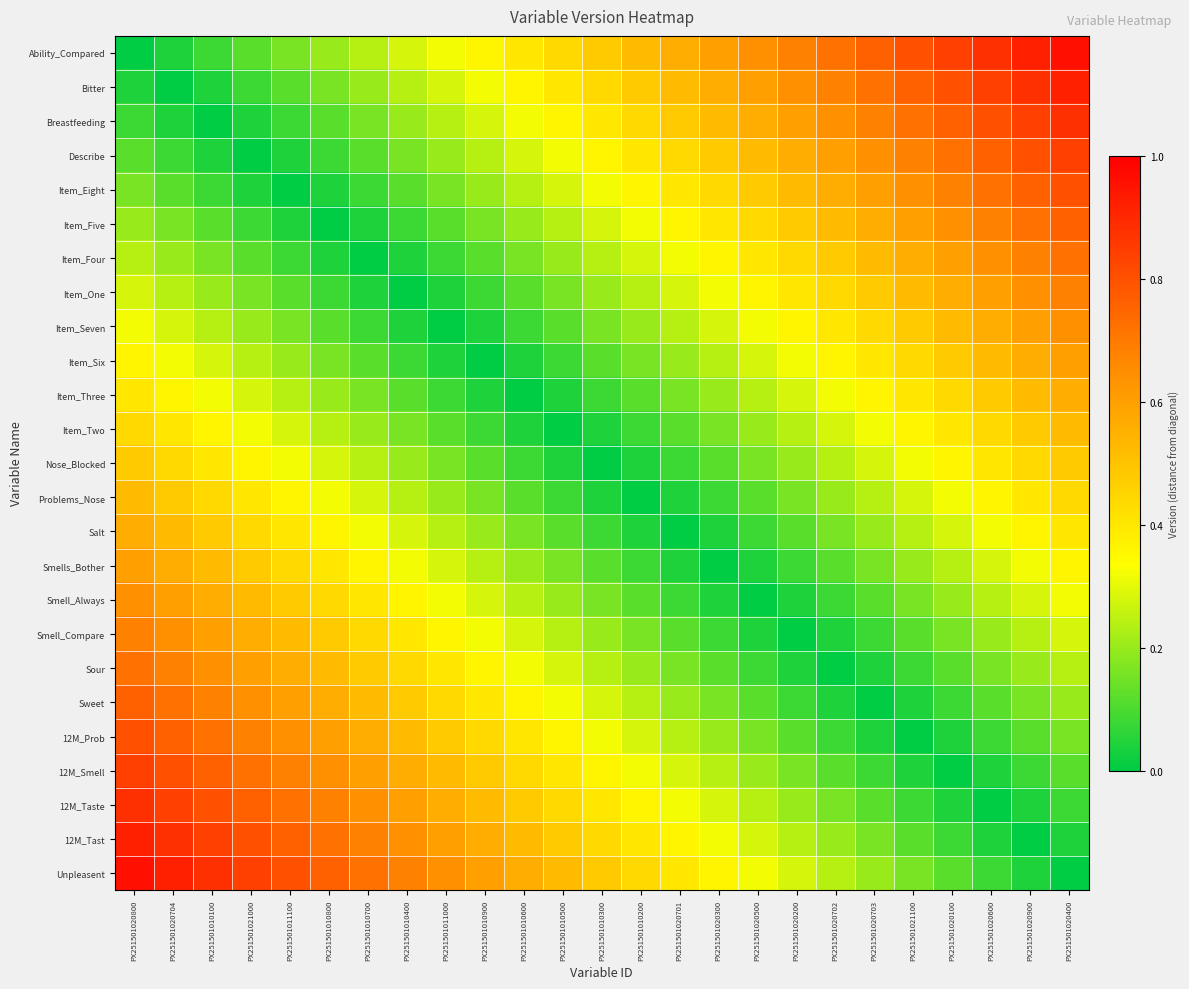

Reading left to right, transcribe all the data shown in this chart.

Ability_Compared: PX251501020800=0.0	PX251501020704=0.0	PX251501010100=0.1	PX251501021000=0.1	PX251501011100=0.2	PX251501010800=0.2	PX251501010700=0.2	PX251501010400=0.3	PX251501011000=0.3	PX251501010900=0.4	PX251501010600=0.4	PX251501010500=0.4	PX251501010300=0.5	PX251501010200=0.5	PX251501020701=0.6	PX251501020300=0.6	PX251501020500=0.6	PX251501020200=0.7	PX251501020702=0.7	PX251501020703=0.8	PX251501021100=0.8	PX251501020100=0.8	PX251501020600=0.9	PX251501020900=0.9	PX251501020400=1.0
Bitter: PX251501020800=0.0	PX251501020704=0.0	PX251501010100=0.0	PX251501021000=0.1	PX251501011100=0.1	PX251501010800=0.2	PX251501010700=0.2	PX251501010400=0.2	PX251501011000=0.3	PX251501010900=0.3	PX251501010600=0.4	PX251501010500=0.4	PX251501010300=0.4	PX251501010200=0.5	PX251501020701=0.5	PX251501020300=0.6	PX251501020500=0.6	PX251501020200=0.6	PX251501020702=0.7	PX251501020703=0.7	PX251501021100=0.8	PX251501020100=0.8	PX251501020600=0.8	PX251501020900=0.9	PX251501020400=0.9
Breastfeeding: PX251501020800=0.1	PX251501020704=0.0	PX251501010100=0.0	PX251501021000=0.0	PX251501011100=0.1	PX251501010800=0.1	PX251501010700=0.2	PX251501010400=0.2	PX251501011000=0.2	PX251501010900=0.3	PX251501010600=0.3	PX251501010500=0.4	PX251501010300=0.4	PX251501010200=0.4	PX251501020701=0.5	PX251501020300=0.5	PX251501020500=0.6	PX251501020200=0.6	PX251501020702=0.6	PX251501020703=0.7	PX251501021100=0.7	PX251501020100=0.8	PX251501020600=0.8	PX251501020900=0.8	PX251501020400=0.9
Describe: PX251501020800=0.1	PX251501020704=0.1	PX251501010100=0.0	PX251501021000=0.0	PX251501011100=0.0	PX251501010800=0.1	PX251501010700=0.1	PX251501010400=0.2	PX251501011000=0.2	PX251501010900=0.2	PX251501010600=0.3	PX251501010500=0.3	PX251501010300=0.4	PX251501010200=0.4	PX251501020701=0.4	PX251501020300=0.5	PX251501020500=0.5	PX251501020200=0.6	PX251501020702=0.6	PX251501020703=0.6	PX251501021100=0.7	PX251501020100=0.7	PX251501020600=0.8	PX251501020900=0.8	PX251501020400=0.8
Item_Eight: PX251501020800=0.2	PX251501020704=0.1	PX251501010100=0.1	PX251501021000=0.0	PX251501011100=0.0	PX251501010800=0.0	PX251501010700=0.1	PX251501010400=0.1	PX251501011000=0.2	PX251501010900=0.2	PX251501010600=0.2	PX251501010500=0.3	PX251501010300=0.3	PX251501010200=0.4	PX251501020701=0.4	PX251501020300=0.4	PX251501020500=0.5	PX251501020200=0.5	PX251501020702=0.6	PX251501020703=0.6	PX251501021100=0.6	PX251501020100=0.7	PX251501020600=0.7	PX251501020900=0.8	PX251501020400=0.8
Item_Five: PX251501020800=0.2	PX251501020704=0.2	PX251501010100=0.1	PX251501021000=0.1	PX251501011100=0.0	PX251501010800=0.0	PX251501010700=0.0	PX251501010400=0.1	PX251501011000=0.1	PX251501010900=0.2	PX251501010600=0.2	PX251501010500=0.2	PX251501010300=0.3	PX251501010200=0.3	PX251501020701=0.4	PX251501020300=0.4	PX251501020500=0.4	PX251501020200=0.5	PX251501020702=0.5	PX251501020703=0.6	PX251501021100=0.6	PX251501020100=0.6	PX251501020600=0.7	PX251501020900=0.7	PX251501020400=0.8
Item_Four: PX251501020800=0.2	PX251501020704=0.2	PX251501010100=0.2	PX251501021000=0.1	PX251501011100=0.1	PX251501010800=0.0	PX251501010700=0.0	PX251501010400=0.0	PX251501011000=0.1	PX251501010900=0.1	PX251501010600=0.2	PX251501010500=0.2	PX251501010300=0.2	PX251501010200=0.3	PX251501020701=0.3	PX251501020300=0.4	PX251501020500=0.4	PX251501020200=0.4	PX251501020702=0.5	PX251501020703=0.5	PX251501021100=0.6	PX251501020100=0.6	PX251501020600=0.6	PX251501020900=0.7	PX251501020400=0.7
Item_One: PX251501020800=0.3	PX251501020704=0.2	PX251501010100=0.2	PX251501021000=0.2	PX251501011100=0.1	PX251501010800=0.1	PX251501010700=0.0	PX251501010400=0.0	PX251501011000=0.0	PX251501010900=0.1	PX251501010600=0.1	PX251501010500=0.2	PX251501010300=0.2	PX251501010200=0.2	PX251501020701=0.3	PX251501020300=0.3	PX251501020500=0.4	PX251501020200=0.4	PX251501020702=0.4	PX251501020703=0.5	PX251501021100=0.5	PX251501020100=0.6	PX251501020600=0.6	PX251501020900=0.6	PX251501020400=0.7
Item_Seven: PX251501020800=0.3	PX251501020704=0.3	PX251501010100=0.2	PX251501021000=0.2	PX251501011100=0.2	PX251501010800=0.1	PX251501010700=0.1	PX251501010400=0.0	PX251501011000=0.0	PX251501010900=0.0	PX251501010600=0.1	PX251501010500=0.1	PX251501010300=0.2	PX251501010200=0.2	PX251501020701=0.2	PX251501020300=0.3	PX251501020500=0.3	PX251501020200=0.4	PX251501020702=0.4	PX251501020703=0.4	PX251501021100=0.5	PX251501020100=0.5	PX251501020600=0.6	PX251501020900=0.6	PX251501020400=0.6
Item_Six: PX251501020800=0.4	PX251501020704=0.3	PX251501010100=0.3	PX251501021000=0.2	PX251501011100=0.2	PX251501010800=0.2	PX251501010700=0.1	PX251501010400=0.1	PX251501011000=0.0	PX251501010900=0.0	PX251501010600=0.0	PX251501010500=0.1	PX251501010300=0.1	PX251501010200=0.2	PX251501020701=0.2	PX251501020300=0.2	PX251501020500=0.3	PX251501020200=0.3	PX251501020702=0.4	PX251501020703=0.4	PX251501021100=0.4	PX251501020100=0.5	PX251501020600=0.5	PX251501020900=0.6	PX251501020400=0.6
Item_Three: PX251501020800=0.4	PX251501020704=0.4	PX251501010100=0.3	PX251501021000=0.3	PX251501011100=0.2	PX251501010800=0.2	PX251501010700=0.2	PX251501010400=0.1	PX251501011000=0.1	PX251501010900=0.0	PX251501010600=0.0	PX251501010500=0.0	PX251501010300=0.1	PX251501010200=0.1	PX251501020701=0.2	PX251501020300=0.2	PX251501020500=0.2	PX251501020200=0.3	PX251501020702=0.3	PX251501020703=0.4	PX251501021100=0.4	PX251501020100=0.4	PX251501020600=0.5	PX251501020900=0.5	PX251501020400=0.6
Item_Two: PX251501020800=0.4	PX251501020704=0.4	PX251501010100=0.4	PX251501021000=0.3	PX251501011100=0.3	PX251501010800=0.2	PX251501010700=0.2	PX251501010400=0.2	PX251501011000=0.1	PX251501010900=0.1	PX251501010600=0.0	PX251501010500=0.0	PX251501010300=0.0	PX251501010200=0.1	PX251501020701=0.1	PX251501020300=0.2	PX251501020500=0.2	PX251501020200=0.2	PX251501020702=0.3	PX251501020703=0.3	PX251501021100=0.4	PX251501020100=0.4	PX251501020600=0.4	PX251501020900=0.5	PX251501020400=0.5
Nose_Blocked: PX251501020800=0.5	PX251501020704=0.4	PX251501010100=0.4	PX251501021000=0.4	PX251501011100=0.3	PX251501010800=0.3	PX251501010700=0.2	PX251501010400=0.2	PX251501011000=0.2	PX251501010900=0.1	PX251501010600=0.1	PX251501010500=0.0	PX251501010300=0.0	PX251501010200=0.0	PX251501020701=0.1	PX251501020300=0.1	PX251501020500=0.2	PX251501020200=0.2	PX251501020702=0.2	PX251501020703=0.3	PX251501021100=0.3	PX251501020100=0.4	PX251501020600=0.4	PX251501020900=0.4	PX251501020400=0.5
Problems_Nose: PX251501020800=0.5	PX251501020704=0.5	PX251501010100=0.4	PX251501021000=0.4	PX251501011100=0.4	PX251501010800=0.3	PX251501010700=0.3	PX251501010400=0.2	PX251501011000=0.2	PX251501010900=0.2	PX251501010600=0.1	PX251501010500=0.1	PX251501010300=0.0	PX251501010200=0.0	PX251501020701=0.0	PX251501020300=0.1	PX251501020500=0.1	PX251501020200=0.2	PX251501020702=0.2	PX251501020703=0.2	PX251501021100=0.3	PX251501020100=0.3	PX251501020600=0.4	PX251501020900=0.4	PX251501020400=0.4
Salt: PX251501020800=0.6	PX251501020704=0.5	PX251501010100=0.5	PX251501021000=0.4	PX251501011100=0.4	PX251501010800=0.4	PX251501010700=0.3	PX251501010400=0.3	PX251501011000=0.2	PX251501010900=0.2	PX251501010600=0.2	PX251501010500=0.1	PX251501010300=0.1	PX251501010200=0.0	PX251501020701=0.0	PX251501020300=0.0	PX251501020500=0.1	PX251501020200=0.1	PX251501020702=0.2	PX251501020703=0.2	PX251501021100=0.2	PX251501020100=0.3	PX251501020600=0.3	PX251501020900=0.4	PX251501020400=0.4
Smells_Bother: PX251501020800=0.6	PX251501020704=0.6	PX251501010100=0.5	PX251501021000=0.5	PX251501011100=0.4	PX251501010800=0.4	PX251501010700=0.4	PX251501010400=0.3	PX251501011000=0.3	PX251501010900=0.2	PX251501010600=0.2	PX251501010500=0.2	PX251501010300=0.1	PX251501010200=0.1	PX251501020701=0.0	PX251501020300=0.0	PX251501020500=0.0	PX251501020200=0.1	PX251501020702=0.1	PX251501020703=0.2	PX251501021100=0.2	PX251501020100=0.2	PX251501020600=0.3	PX251501020900=0.3	PX251501020400=0.4
Smell_Always: PX251501020800=0.6	PX251501020704=0.6	PX251501010100=0.6	PX251501021000=0.5	PX251501011100=0.5	PX251501010800=0.4	PX251501010700=0.4	PX251501010400=0.4	PX251501011000=0.3	PX251501010900=0.3	PX251501010600=0.2	PX251501010500=0.2	PX251501010300=0.2	PX251501010200=0.1	PX251501020701=0.1	PX251501020300=0.0	PX251501020500=0.0	PX251501020200=0.0	PX251501020702=0.1	PX251501020703=0.1	PX251501021100=0.2	PX251501020100=0.2	PX251501020600=0.2	PX251501020900=0.3	PX251501020400=0.3
Smell_Compare: PX251501020800=0.7	PX251501020704=0.6	PX251501010100=0.6	PX251501021000=0.6	PX251501011100=0.5	PX251501010800=0.5	PX251501010700=0.4	PX251501010400=0.4	PX251501011000=0.4	PX251501010900=0.3	PX251501010600=0.3	PX251501010500=0.2	PX251501010300=0.2	PX251501010200=0.2	PX251501020701=0.1	PX251501020300=0.1	PX251501020500=0.0	PX251501020200=0.0	PX251501020702=0.0	PX251501020703=0.1	PX251501021100=0.1	PX251501020100=0.2	PX251501020600=0.2	PX251501020900=0.2	PX251501020400=0.3
Sour: PX251501020800=0.7	PX251501020704=0.7	PX251501010100=0.6	PX251501021000=0.6	PX251501011100=0.6	PX251501010800=0.5	PX251501010700=0.5	PX251501010400=0.4	PX251501011000=0.4	PX251501010900=0.4	PX251501010600=0.3	PX251501010500=0.3	PX251501010300=0.2	PX251501010200=0.2	PX251501020701=0.2	PX251501020300=0.1	PX251501020500=0.1	PX251501020200=0.0	PX251501020702=0.0	PX251501020703=0.0	PX251501021100=0.1	PX251501020100=0.1	PX251501020600=0.2	PX251501020900=0.2	PX251501020400=0.2
Sweet: PX251501020800=0.8	PX251501020704=0.7	PX251501010100=0.7	PX251501021000=0.6	PX251501011100=0.6	PX251501010800=0.6	PX251501010700=0.5	PX251501010400=0.5	PX251501011000=0.4	PX251501010900=0.4	PX251501010600=0.4	PX251501010500=0.3	PX251501010300=0.3	PX251501010200=0.2	PX251501020701=0.2	PX251501020300=0.2	PX251501020500=0.1	PX251501020200=0.1	PX251501020702=0.0	PX251501020703=0.0	PX251501021100=0.0	PX251501020100=0.1	PX251501020600=0.1	PX251501020900=0.2	PX251501020400=0.2
12M_Prob: PX251501020800=0.8	PX251501020704=0.8	PX251501010100=0.7	PX251501021000=0.7	PX251501011100=0.6	PX251501010800=0.6	PX251501010700=0.6	PX251501010400=0.5	PX251501011000=0.5	PX251501010900=0.4	PX251501010600=0.4	PX251501010500=0.4	PX251501010300=0.3	PX251501010200=0.3	PX251501020701=0.2	PX251501020300=0.2	PX251501020500=0.2	PX251501020200=0.1	PX251501020702=0.1	PX251501020703=0.0	PX251501021100=0.0	PX251501020100=0.0	PX251501020600=0.1	PX251501020900=0.1	PX251501020400=0.2
12M_Smell: PX251501020800=0.8	PX251501020704=0.8	PX251501010100=0.8	PX251501021000=0.7	PX251501011100=0.7	PX251501010800=0.6	PX251501010700=0.6	PX251501010400=0.6	PX251501011000=0.5	PX251501010900=0.5	PX251501010600=0.4	PX251501010500=0.4	PX251501010300=0.4	PX251501010200=0.3	PX251501020701=0.3	PX251501020300=0.2	PX251501020500=0.2	PX251501020200=0.2	PX251501020702=0.1	PX251501020703=0.1	PX251501021100=0.0	PX251501020100=0.0	PX251501020600=0.0	PX251501020900=0.1	PX251501020400=0.1
12M_Taste: PX251501020800=0.9	PX251501020704=0.8	PX251501010100=0.8	PX251501021000=0.8	PX251501011100=0.7	PX251501010800=0.7	PX251501010700=0.6	PX251501010400=0.6	PX251501011000=0.6	PX251501010900=0.5	PX251501010600=0.5	PX251501010500=0.4	PX251501010300=0.4	PX251501010200=0.4	PX251501020701=0.3	PX251501020300=0.3	PX251501020500=0.2	PX251501020200=0.2	PX251501020702=0.2	PX251501020703=0.1	PX251501021100=0.1	PX251501020100=0.0	PX251501020600=0.0	PX251501020900=0.0	PX251501020400=0.1
12M_Tast: PX251501020800=0.9	PX251501020704=0.9	PX251501010100=0.8	PX251501021000=0.8	PX251501011100=0.8	PX251501010800=0.7	PX251501010700=0.7	PX251501010400=0.6	PX251501011000=0.6	PX251501010900=0.6	PX251501010600=0.5	PX251501010500=0.5	PX251501010300=0.4	PX251501010200=0.4	PX251501020701=0.4	PX251501020300=0.3	PX251501020500=0.3	PX251501020200=0.2	PX251501020702=0.2	PX251501020703=0.2	PX251501021100=0.1	PX251501020100=0.1	PX251501020600=0.0	PX251501020900=0.0	PX251501020400=0.0
Unpleasent: PX251501020800=1.0	PX251501020704=0.9	PX251501010100=0.9	PX251501021000=0.8	PX251501011100=0.8	PX251501010800=0.8	PX251501010700=0.7	PX251501010400=0.7	PX251501011000=0.6	PX251501010900=0.6	PX251501010600=0.6	PX251501010500=0.5	PX251501010300=0.5	PX251501010200=0.4	PX251501020701=0.4	PX251501020300=0.4	PX251501020500=0.3	PX251501020200=0.3	PX251501020702=0.2	PX251501020703=0.2	PX251501021100=0.2	PX251501020100=0.1	PX251501020600=0.1	PX251501020900=0.0	PX251501020400=0.0